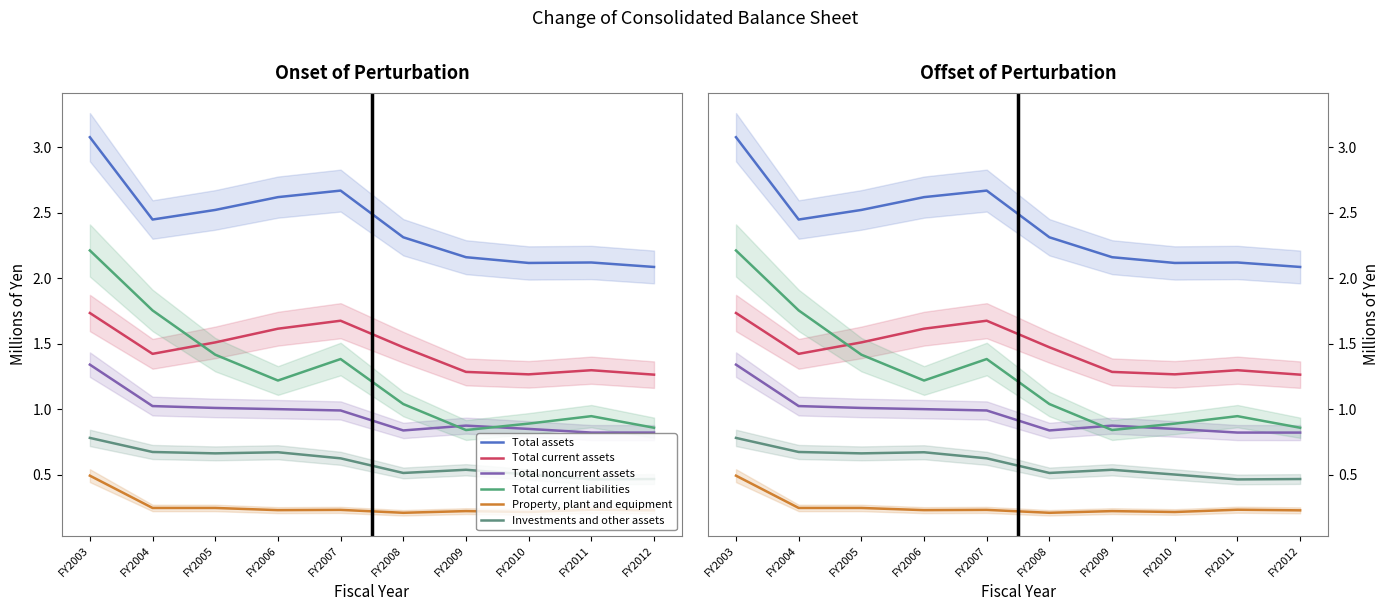

At which category is the sum across all series the highest?

FY2003